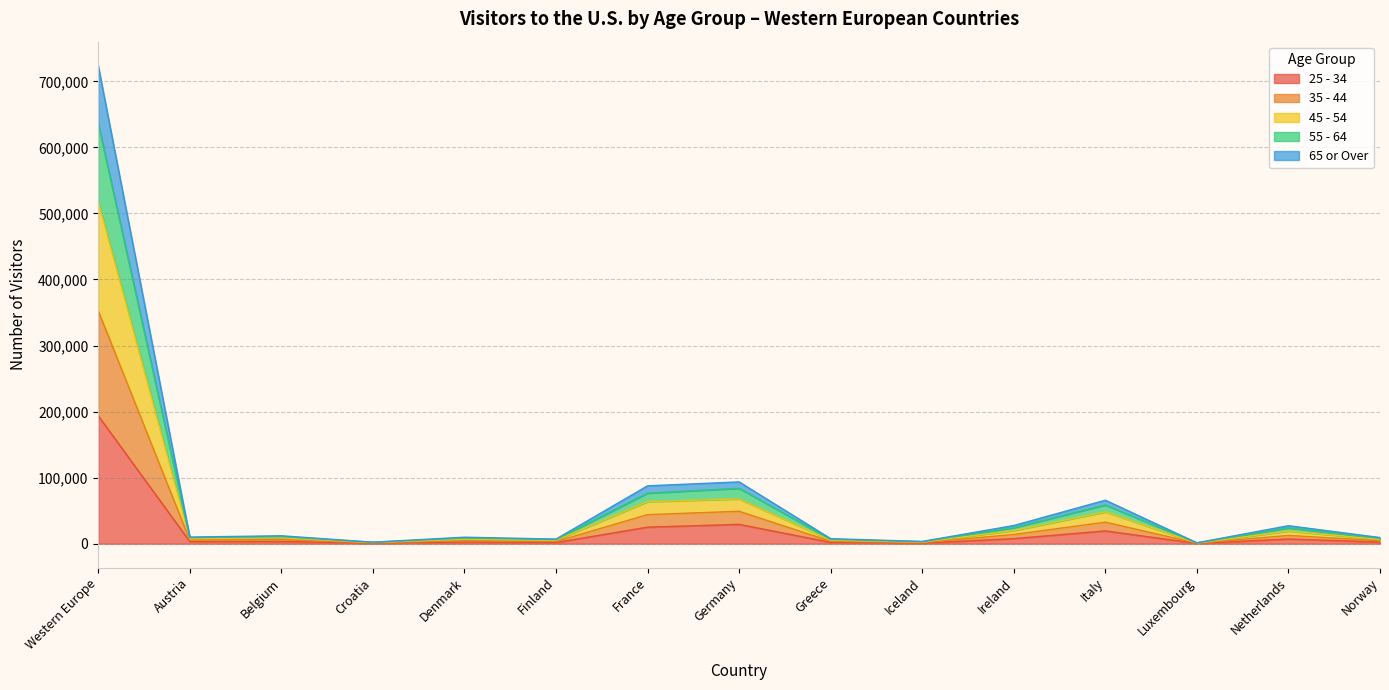

What is the total value across all series at Ireland?

27469